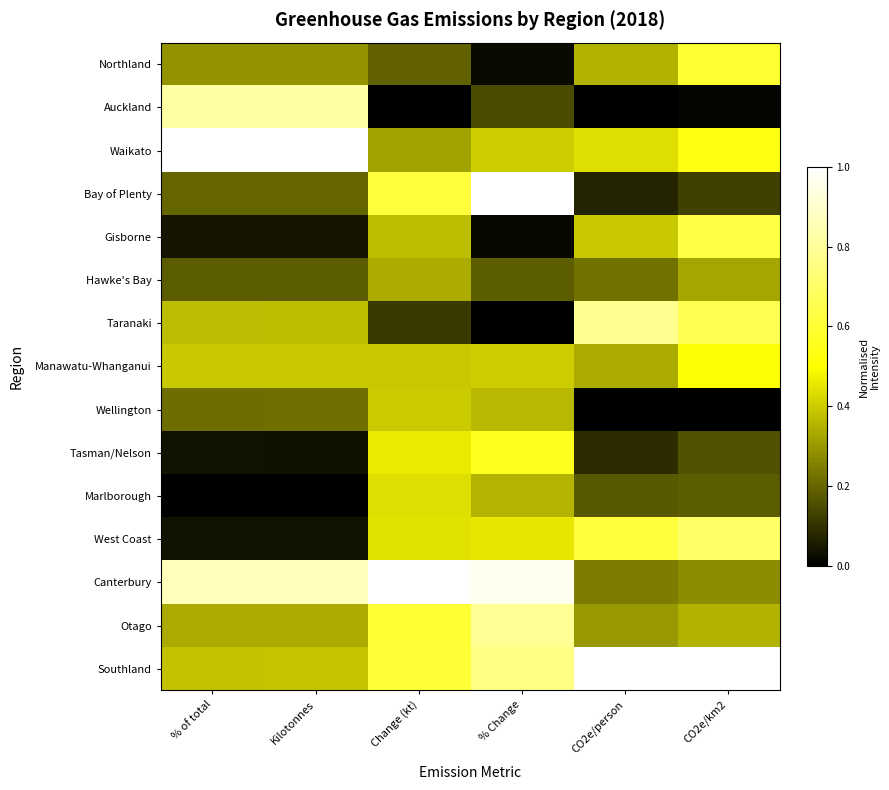

Reading left to right, transcribe all the data shown in this chart.

Northland: % of total=0.3	Kilotonnes=0.3	Change (kt)=0.2	% Change=0.0	CO2e/person=0.3	CO2e/km2=0.6
Auckland: % of total=0.8	Kilotonnes=0.8	Change (kt)=0.0	% Change=0.2	CO2e/person=0.0	CO2e/km2=0.0
Waikato: % of total=1.0	Kilotonnes=1.0	Change (kt)=0.3	% Change=0.4	CO2e/person=0.4	CO2e/km2=0.5
Bay of Plenty: % of total=0.2	Kilotonnes=0.2	Change (kt)=0.6	% Change=1.0	CO2e/person=0.1	CO2e/km2=0.1
Gisborne: % of total=0.0	Kilotonnes=0.0	Change (kt)=0.4	% Change=0.0	CO2e/person=0.4	CO2e/km2=0.6
Hawke's Bay: % of total=0.2	Kilotonnes=0.2	Change (kt)=0.3	% Change=0.2	CO2e/person=0.2	CO2e/km2=0.3
Taranaki: % of total=0.4	Kilotonnes=0.4	Change (kt)=0.1	% Change=0.0	CO2e/person=0.8	CO2e/km2=0.7
Manawatu-Whanganui: % of total=0.4	Kilotonnes=0.4	Change (kt)=0.4	% Change=0.4	CO2e/person=0.3	CO2e/km2=0.5
Wellington: % of total=0.2	Kilotonnes=0.2	Change (kt)=0.4	% Change=0.4	CO2e/person=0.0	CO2e/km2=0.0
Tasman/Nelson: % of total=0.0	Kilotonnes=0.0	Change (kt)=0.5	% Change=0.6	CO2e/person=0.1	CO2e/km2=0.2
Marlborough: % of total=0.0	Kilotonnes=0.0	Change (kt)=0.4	% Change=0.4	CO2e/person=0.2	CO2e/km2=0.2
West Coast: % of total=0.0	Kilotonnes=0.0	Change (kt)=0.4	% Change=0.5	CO2e/person=0.6	CO2e/km2=0.7
Canterbury: % of total=0.9	Kilotonnes=0.9	Change (kt)=1.0	% Change=1.0	CO2e/person=0.2	CO2e/km2=0.3
Otago: % of total=0.3	Kilotonnes=0.3	Change (kt)=0.6	% Change=0.8	CO2e/person=0.3	CO2e/km2=0.4
Southland: % of total=0.4	Kilotonnes=0.4	Change (kt)=0.6	% Change=0.8	CO2e/person=1.0	CO2e/km2=1.0